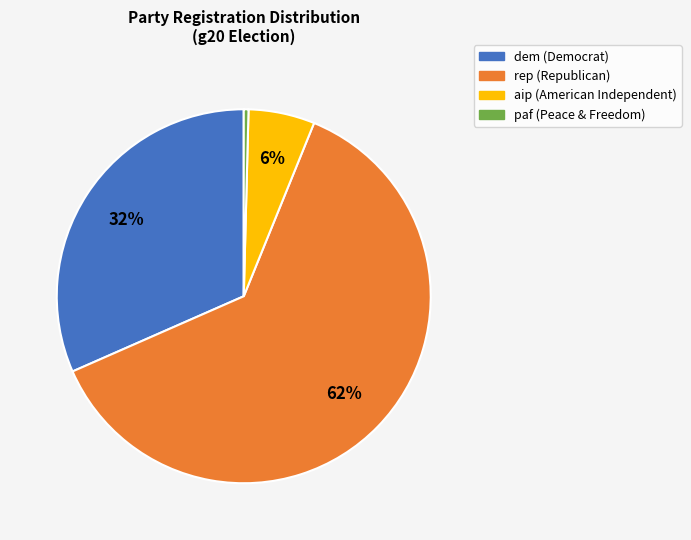

How many segments does this pie chart have?

4